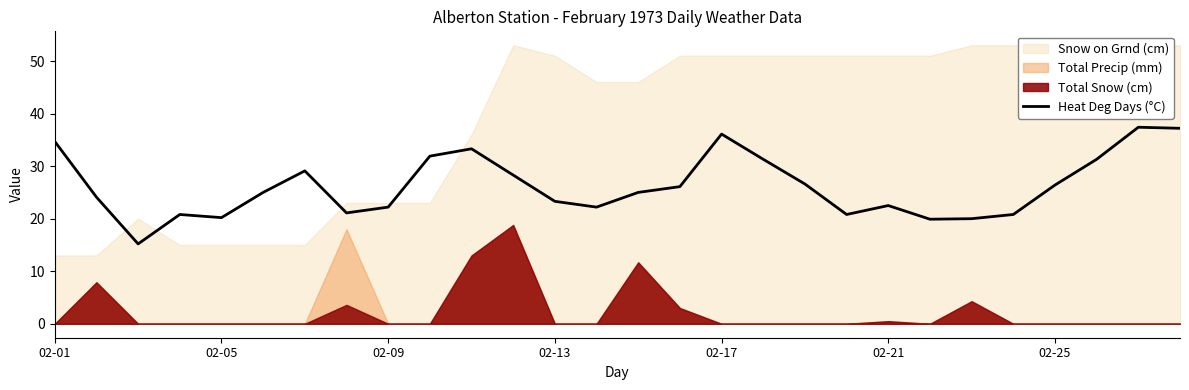

The value of Heat Deg Days (°C) at 02-09 is 22.2. True or false?

True